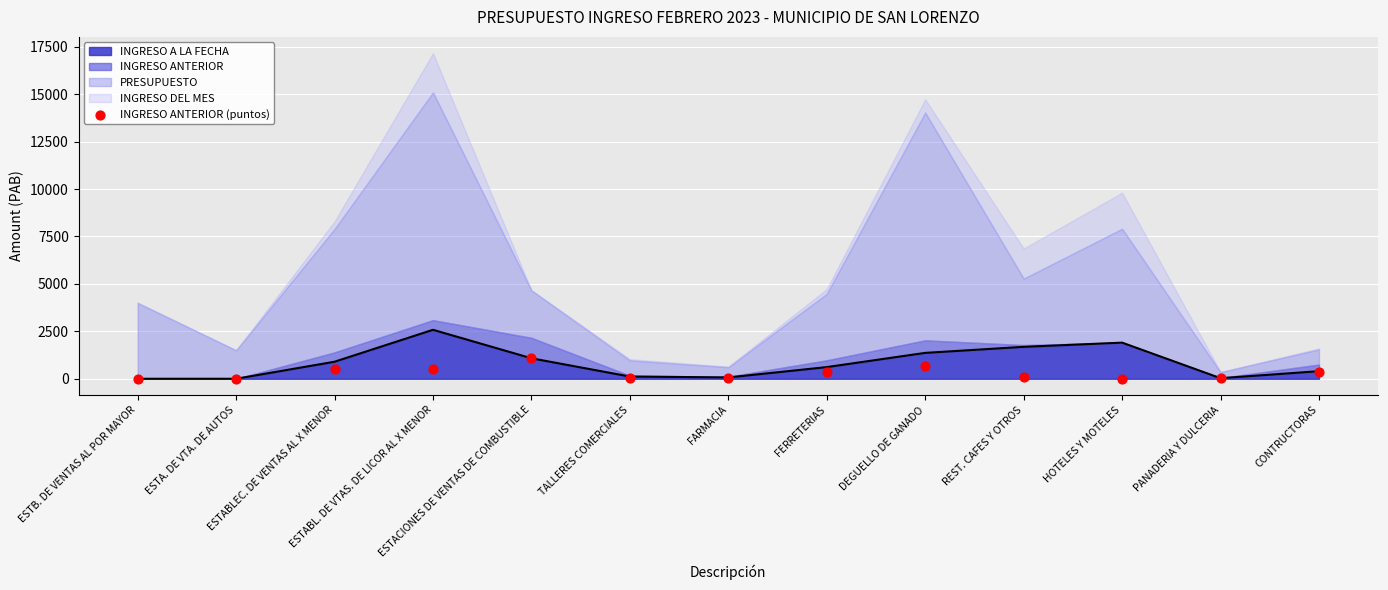

What is the ratio of the value at PANADERIA Y DULCERIA to the value at TALLERES COMERCIALES?

0.3